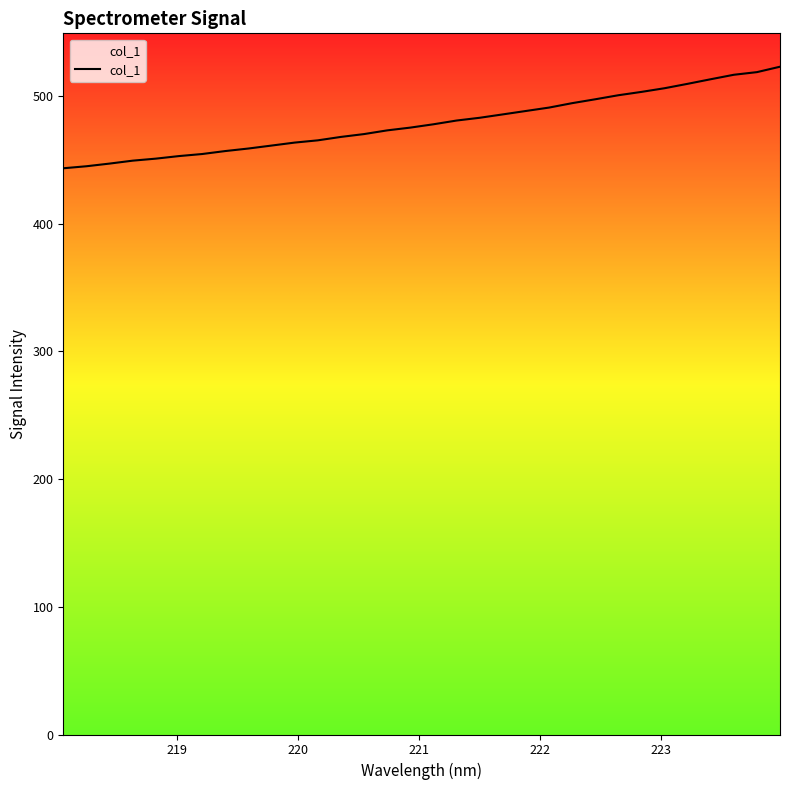

What is the greatest value displayed?

523.0